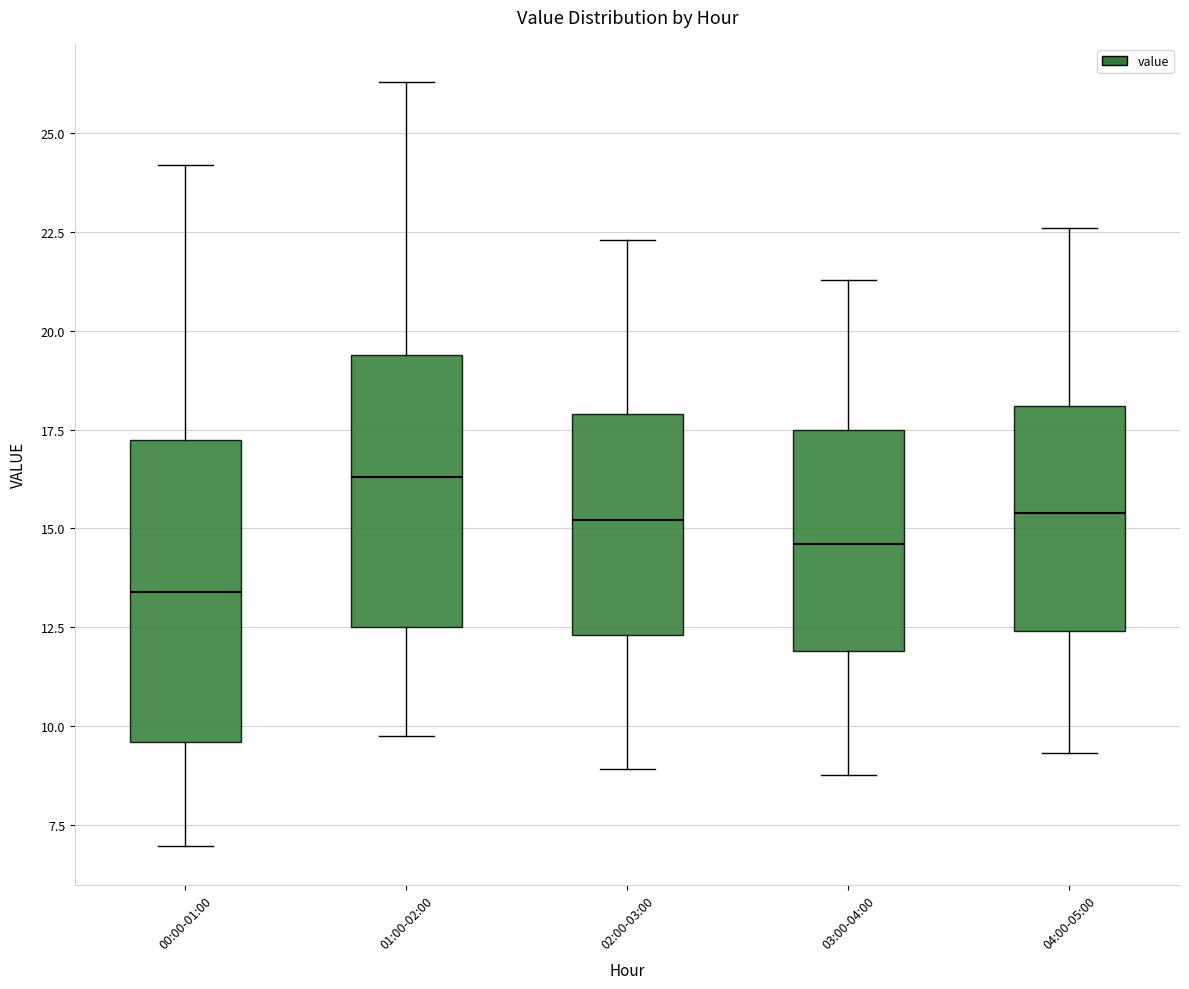

Which box is the tallest, from its lower edge to its upper edge?

00:00-01:00